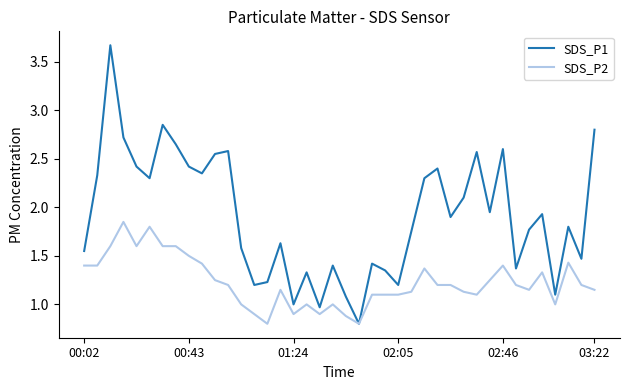

Rank the series by their maximum value, from highest to lowest.

SDS_P1, SDS_P2